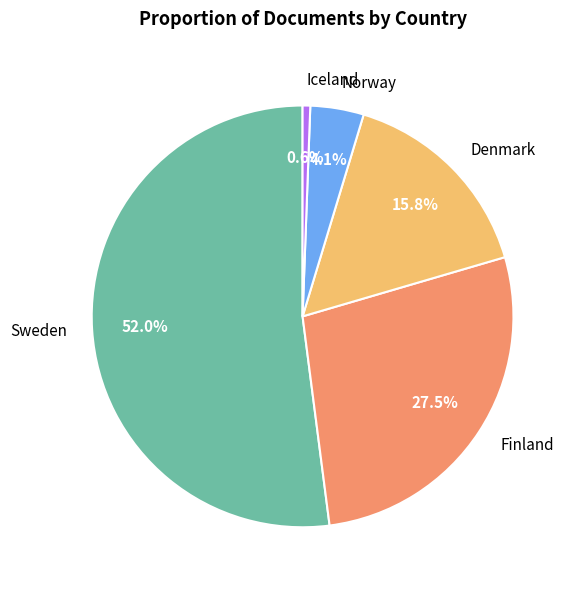

To the nearest percent, what percentage of the pie is Norway?

4%